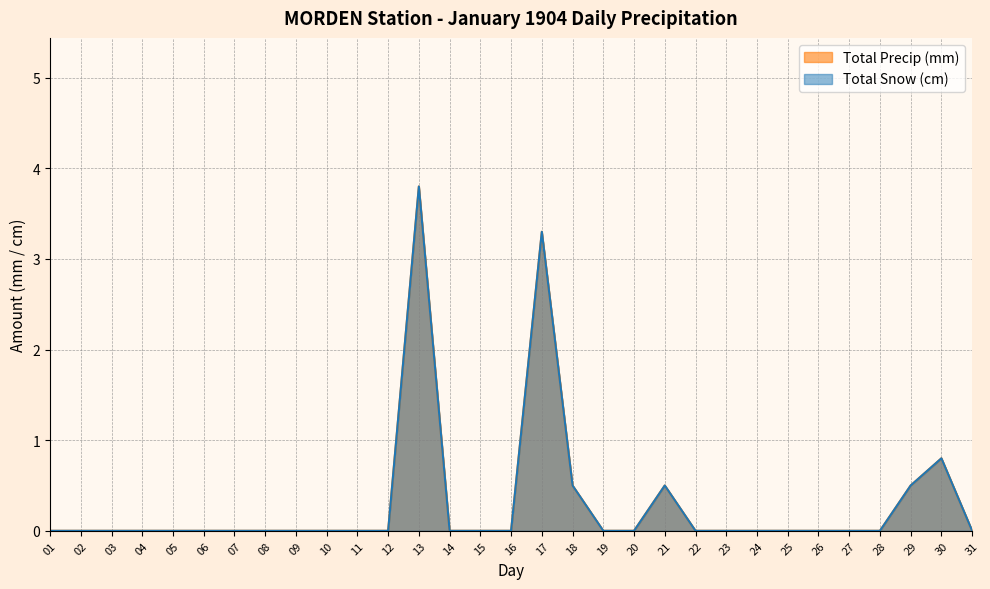

At 19, list the series in order from largest to smallest.

Total Snow (cm), Total Precip (mm)